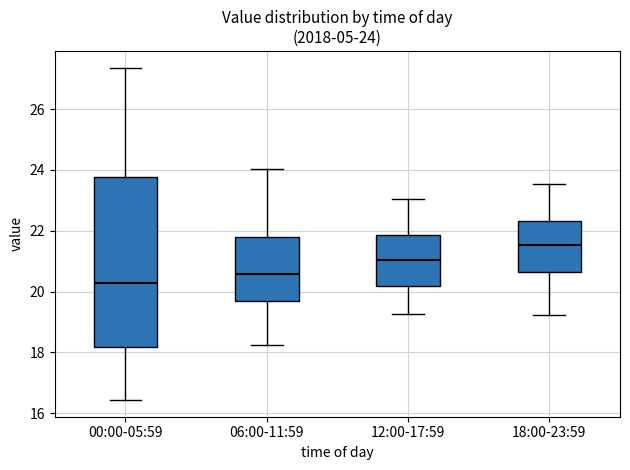

Which box's median line is the highest?

18:00-23:59